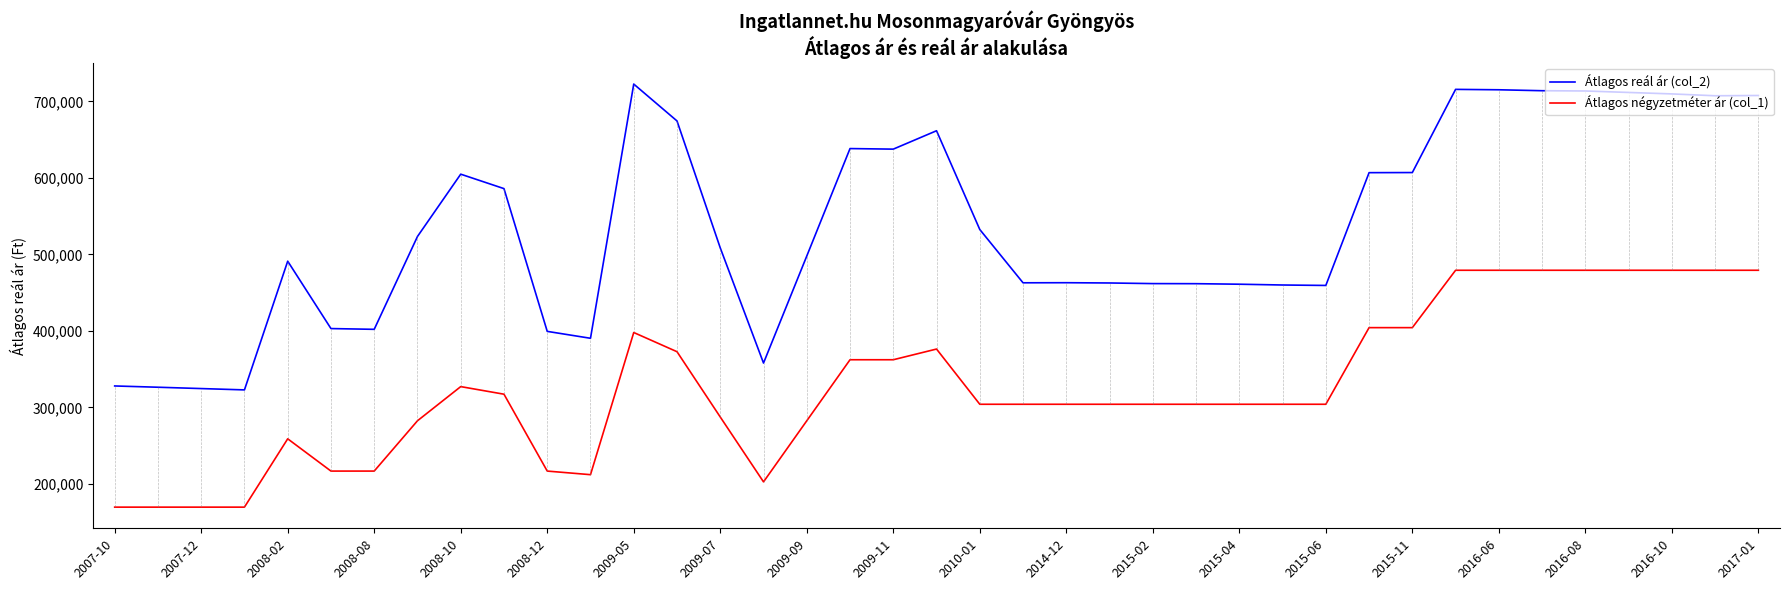

What is the difference between the maximum and minimum values in the Átlagos reál ár (col_2) series?

399769